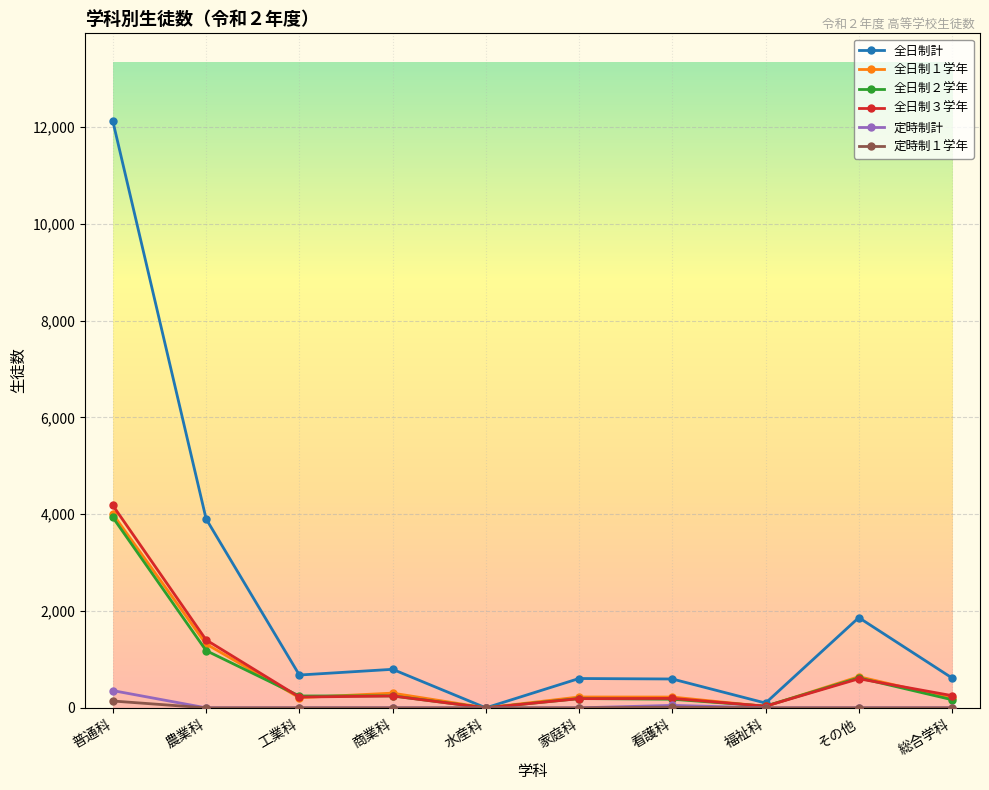

Does the chart have visible grid lines?

Yes